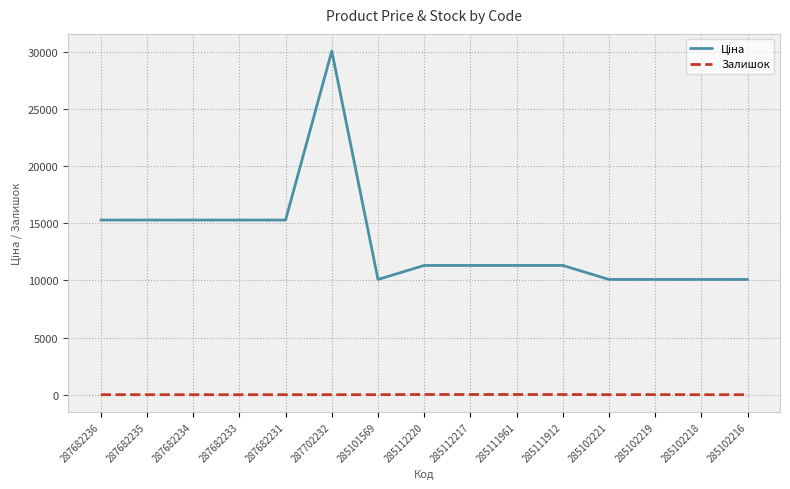

True or false: Залишок has a value of 0.0 at 285102218.

True